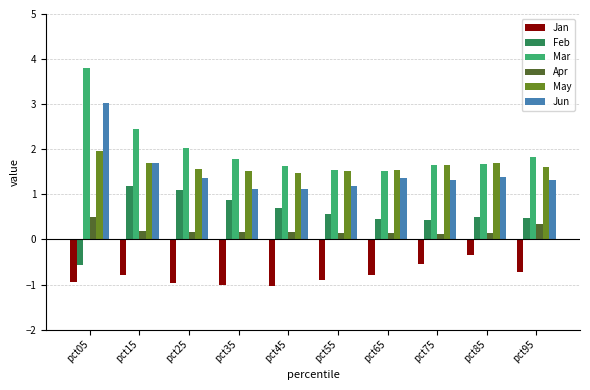

What is the value of the Feb bar at the 5th from the left?

0.7